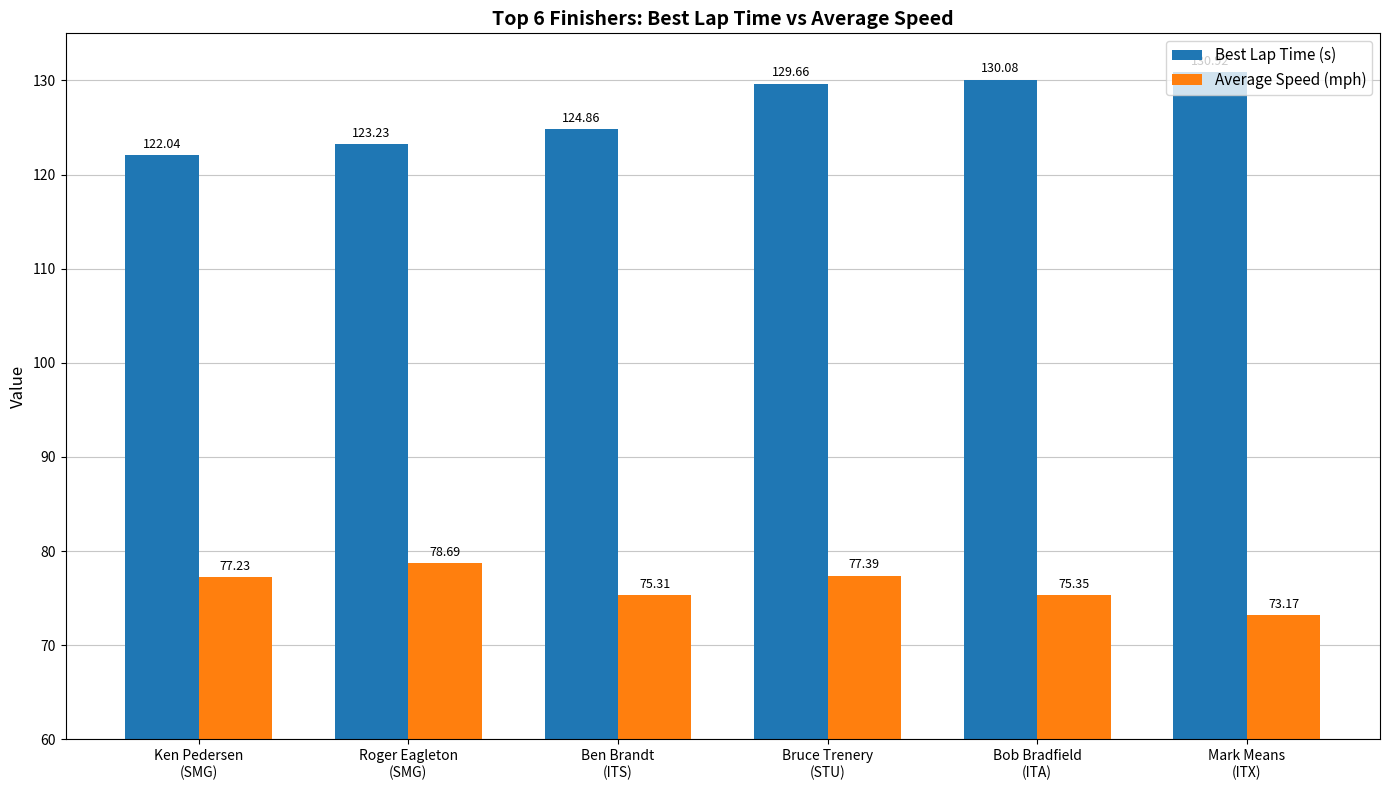

Which label corresponds to the smallest value in the chart?

Mark Means
(ITX)